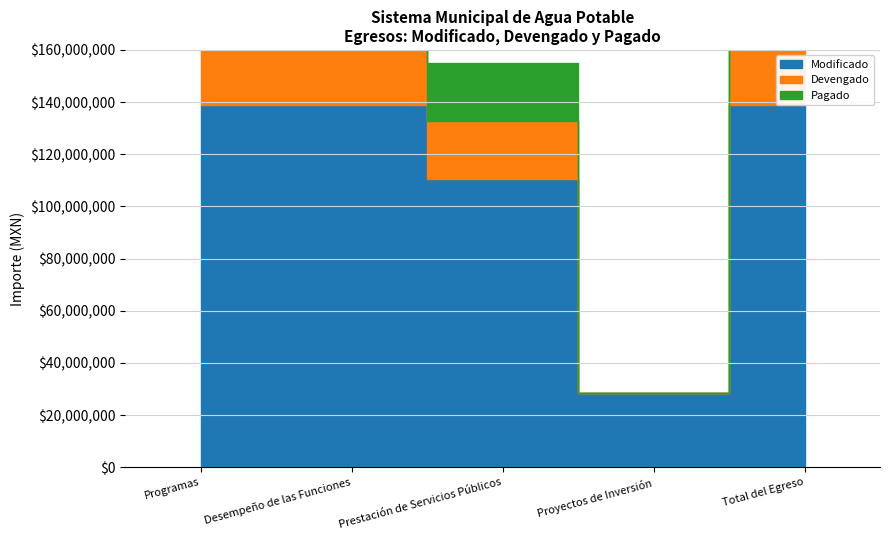

True or false: Devengado and Modificado cross at least once.

False